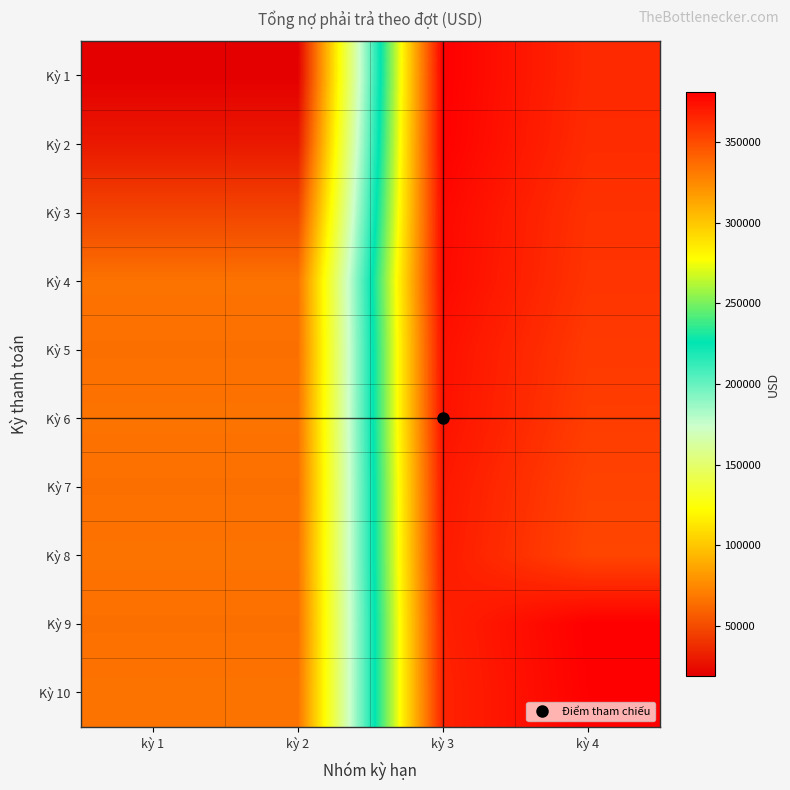

At how many categories does at least one series exceed 70793?

2